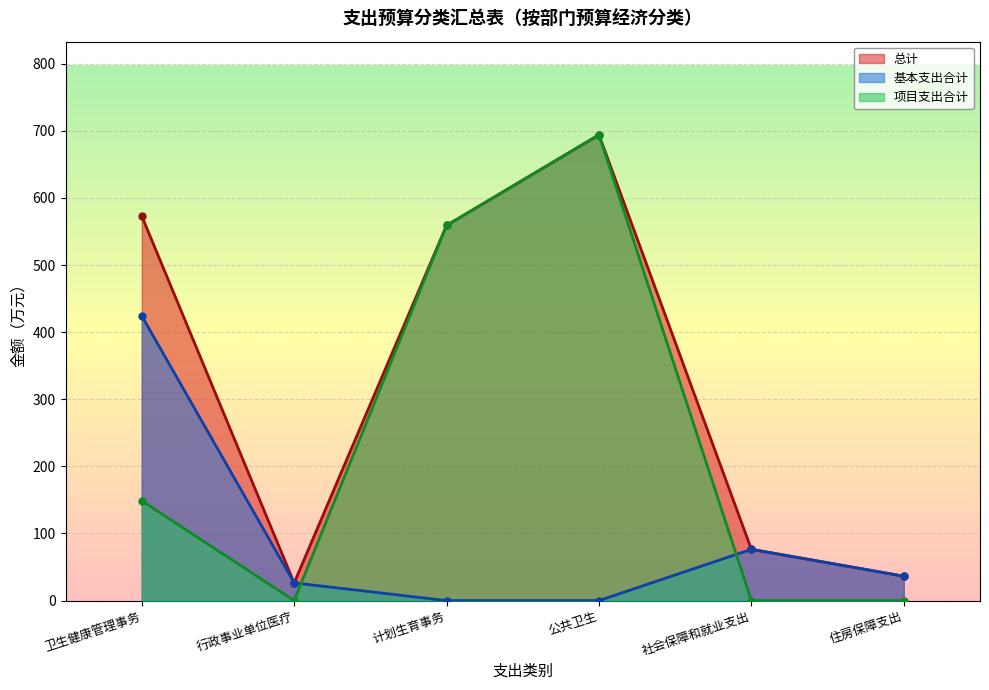

True or false: 总计 and 项目支出合计 cross at least once.

False